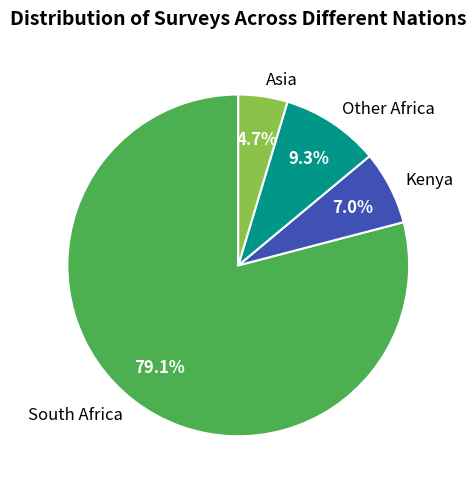

What percentage is NOT represented by Asia?

95.3%